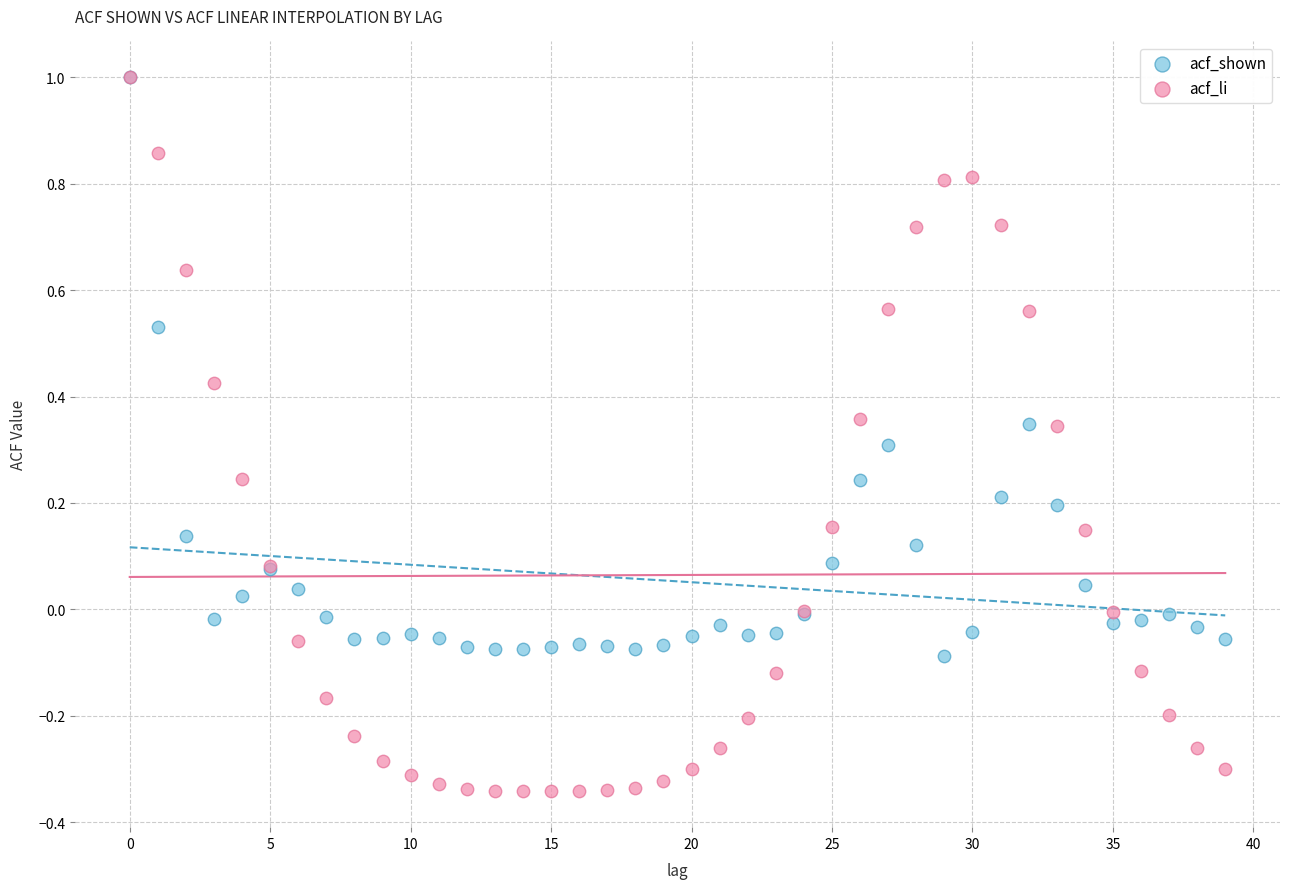

What are all the series names shown in the legend?

acf_shown, acf_li